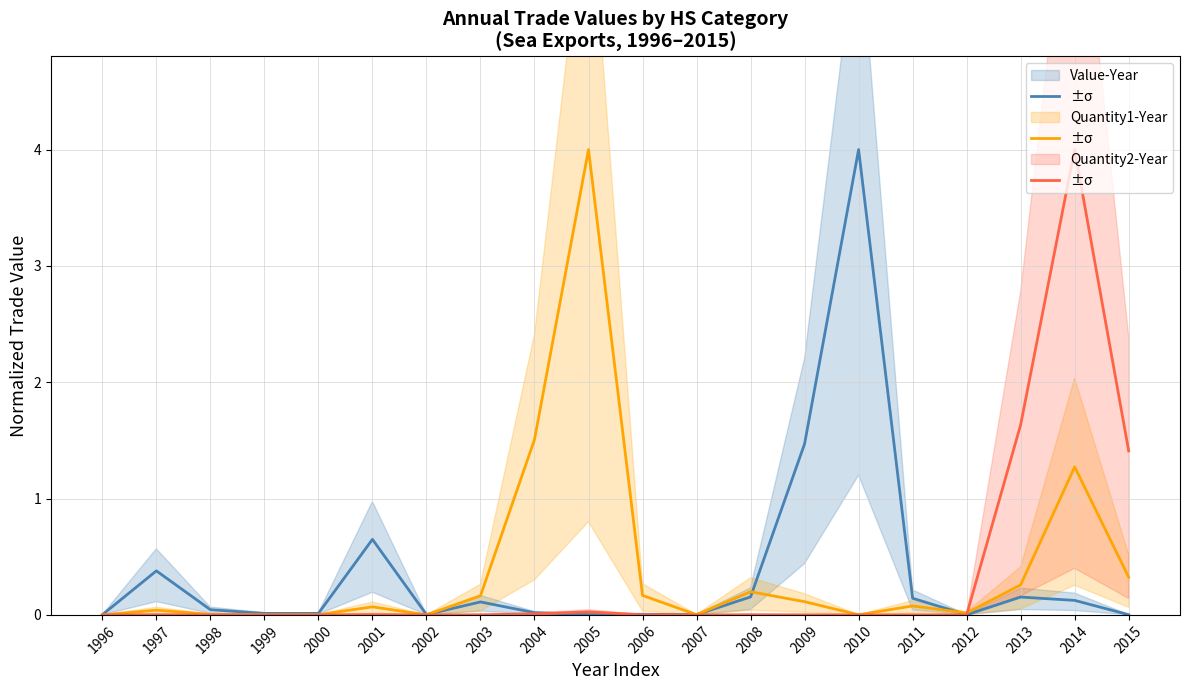

What is the average value of the Quantity1-Year series?

0.4